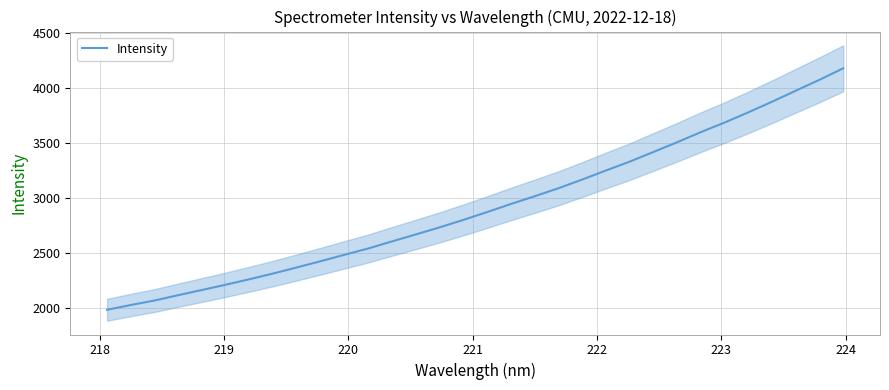

What is the maximum value for Intensity?

4178.8